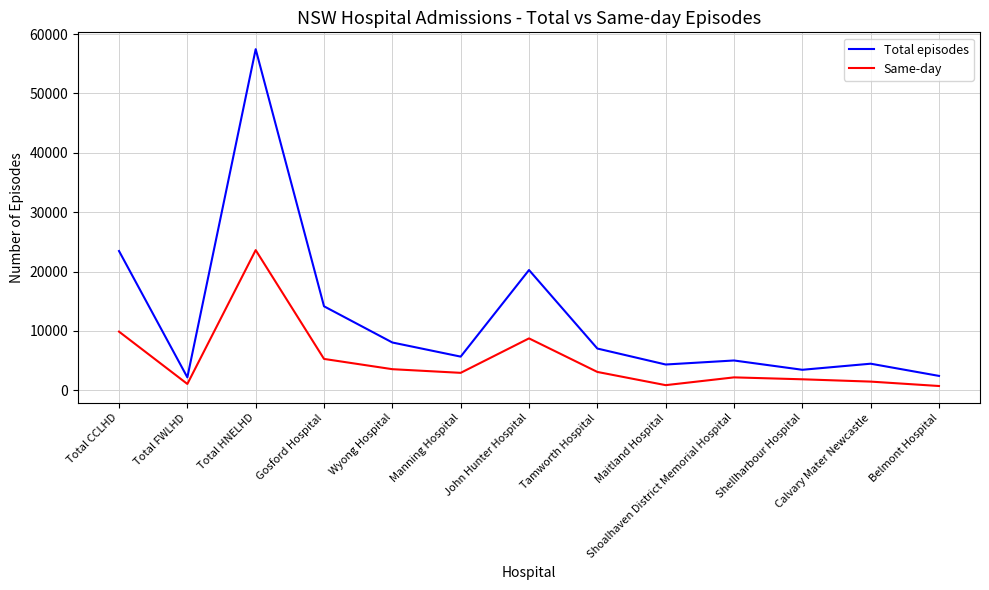

Is the value of Same-day at Belmont Hospital greater than the value of Total episodes at Shoalhaven District Memorial Hospital?

No